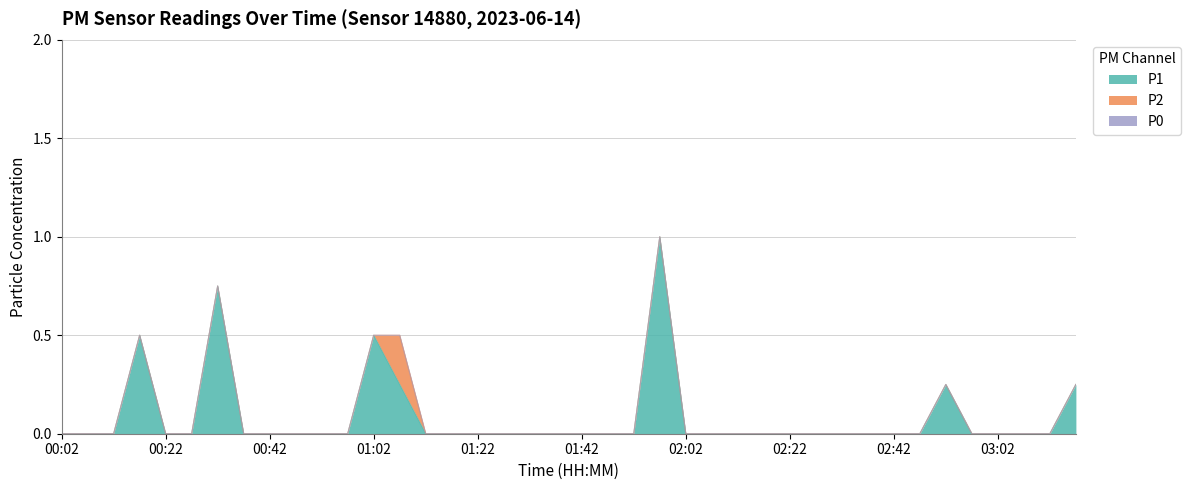

How many categories are shown in the chart?

40